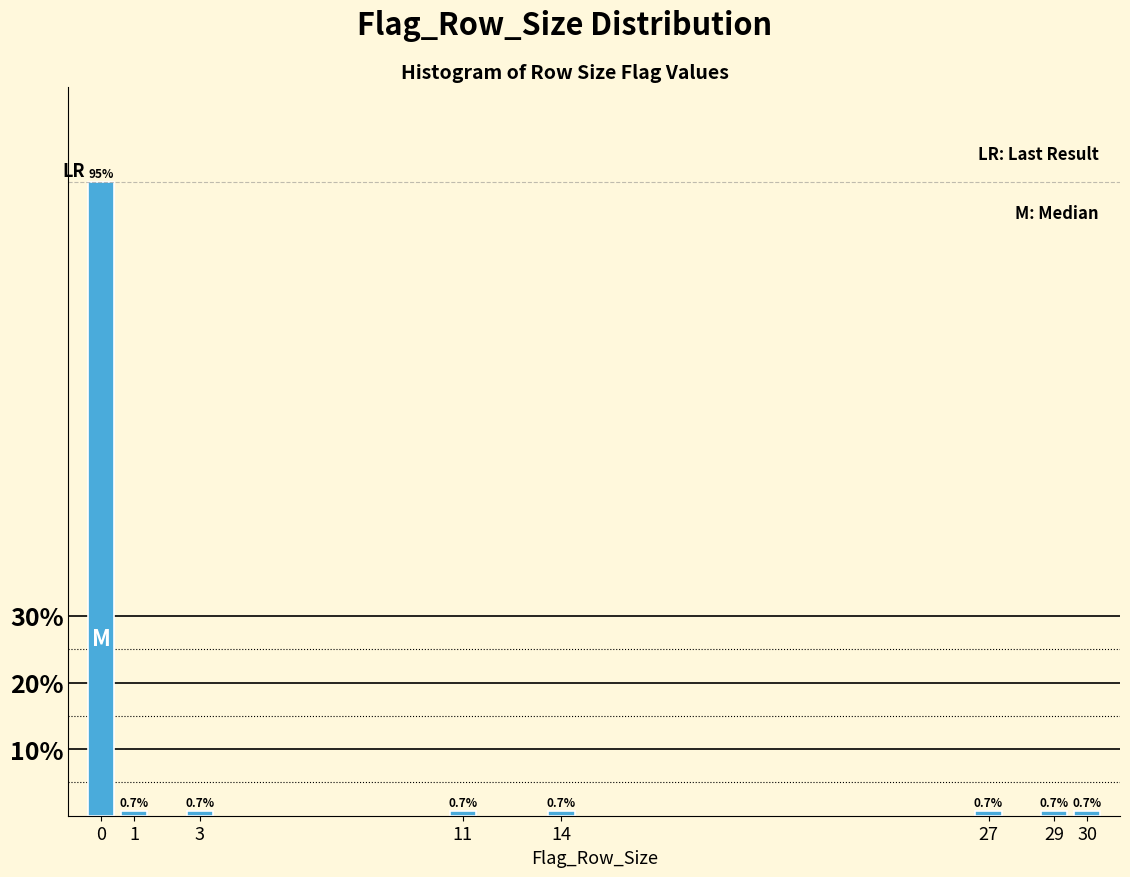

Reading left to right, what are all the values shown in this chart?

95.2	0.7	0.7	0.7	0.7	0.7	0.7	0.7